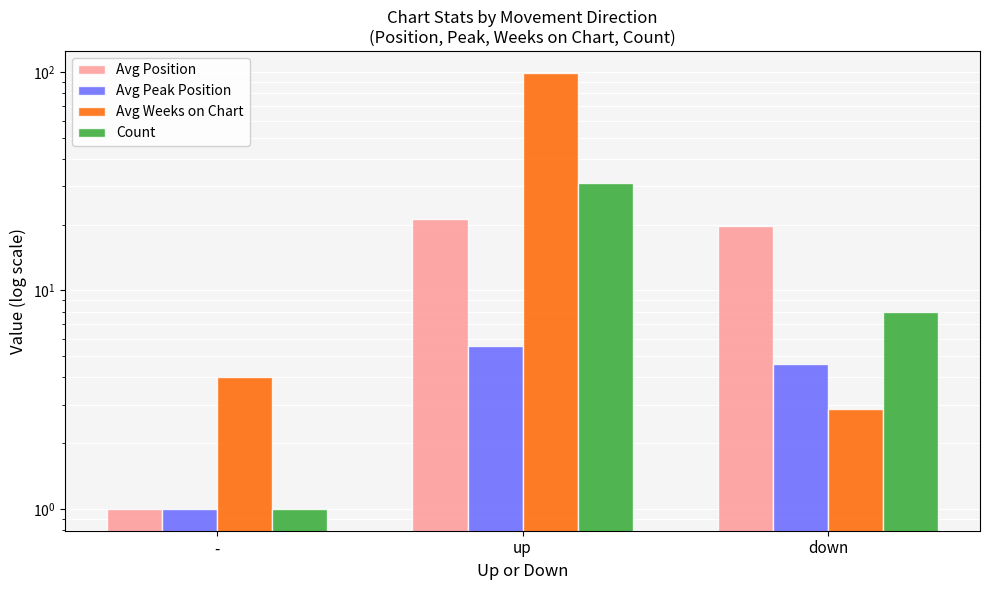

Is it true that Avg Weeks on Chart equals 2.9 at down?

True